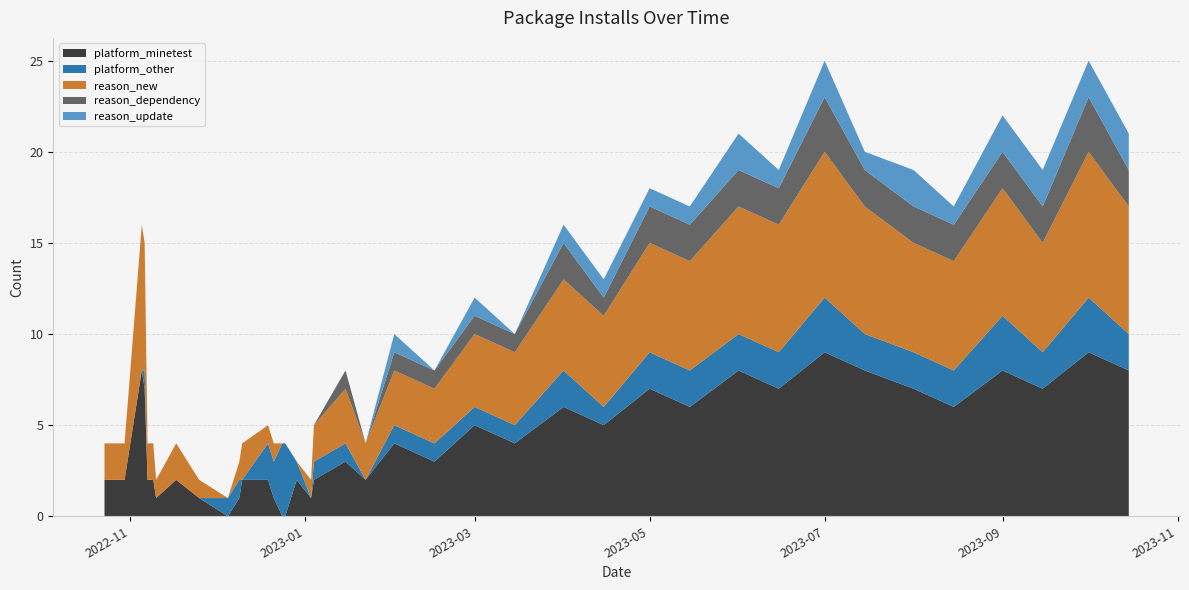

Reading right to left, list all the values displayed in this chart.

platform_minetest: 8	9	7	8	6	7	8	9	7	8	6	7	5	6	4	5	3	4	2	3	2	1	2	0	0	1	2	2	1	0	1	2	1	2	2	2	7	8	2	2
reason_new: 7	8	6	7	6	6	7	8	7	7	6	6	5	5	4	4	3	3	2	3	2	1	0	0	0	1	1	2	1	0	1	2	1	2	2	2	7	8	2	2
platform_other: 2	3	2	3	2	2	2	3	2	2	2	2	1	2	1	1	1	1	0	1	1	0	1	4	4	2	2	0	1	1	0	0	0	0	0	0	1	0	0	0
reason_dependency: 2	3	2	2	2	2	2	3	2	2	2	2	1	2	1	1	1	1	0	1	0	0	0	0	0	0	0	0	0	0	0	0	0	0	0	0	0	0	0	0
reason_update: 2	2	2	2	1	2	1	2	1	2	1	1	1	1	0	1	0	1	0	0	0	0	0	0	0	0	0	0	0	0	0	0	0	0	0	0	0	0	0	0